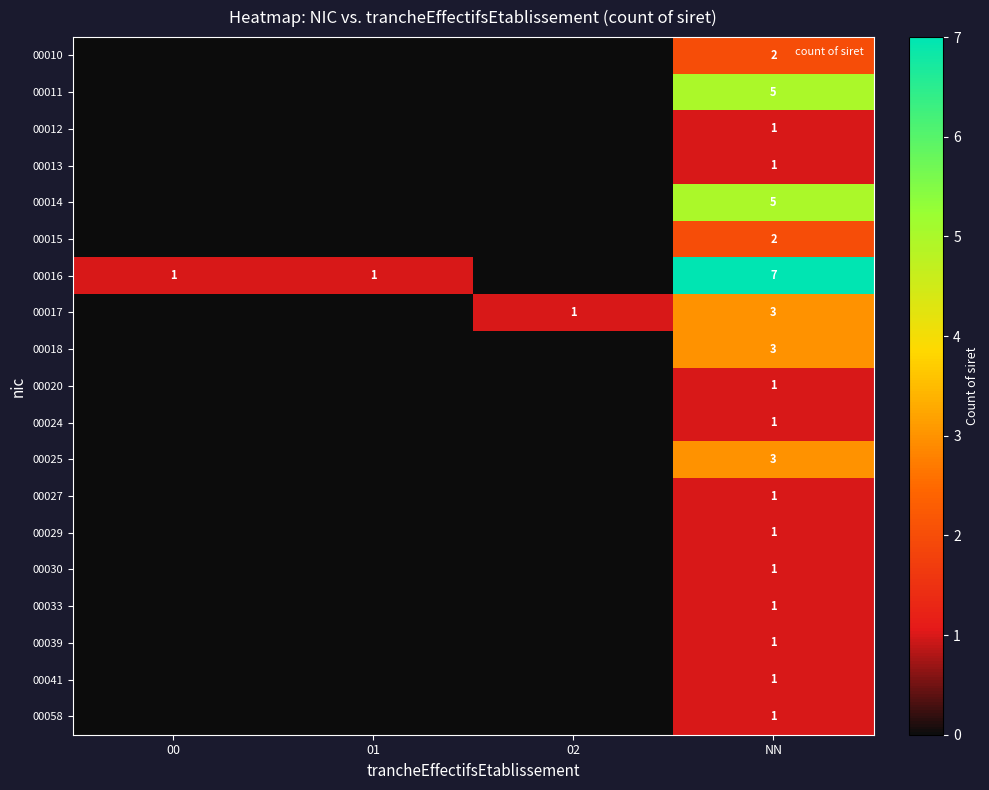

The 00011 series shows 5 at NN. True or false?

True